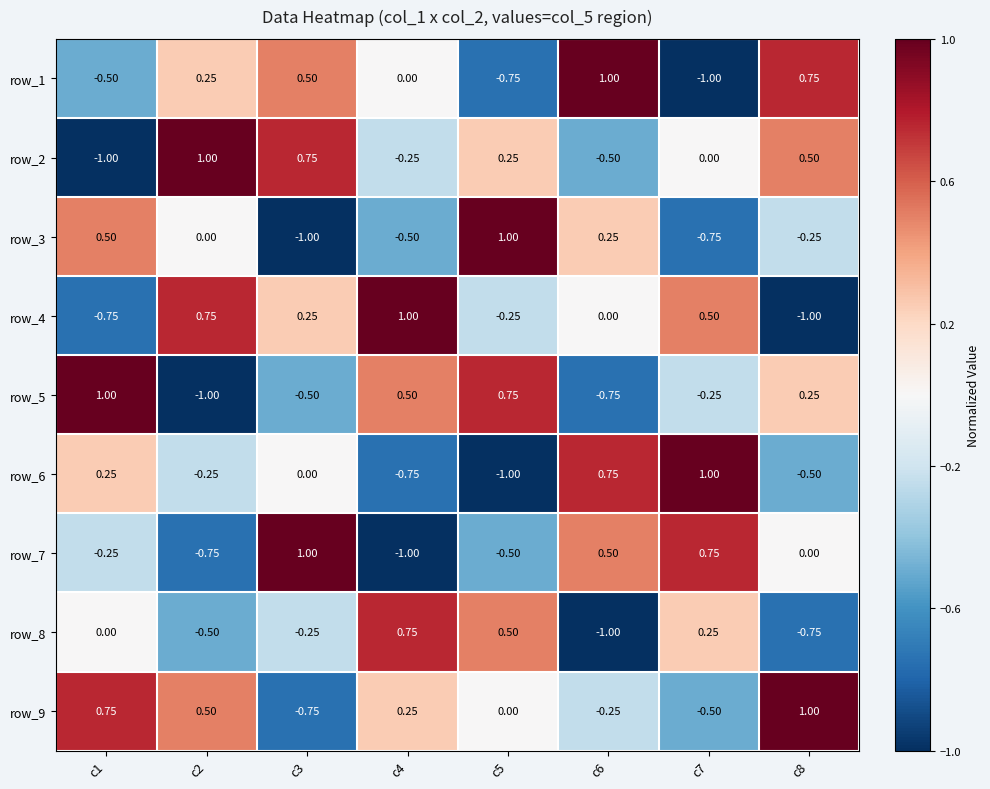

Is the value of row_2 at c5 greater than the value of row_1 at c6?

No